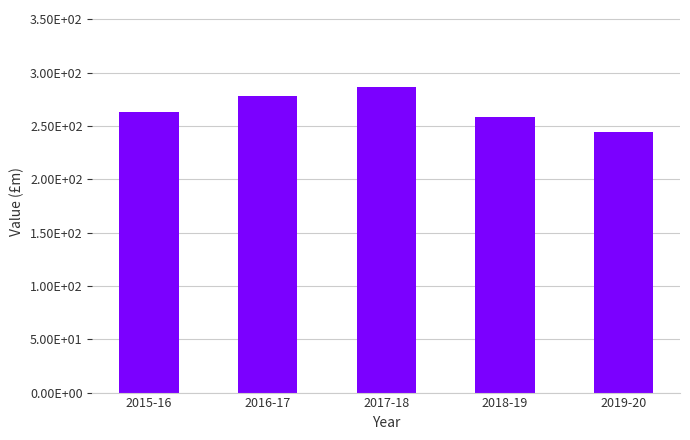

What is the sum of all values?

1329.9